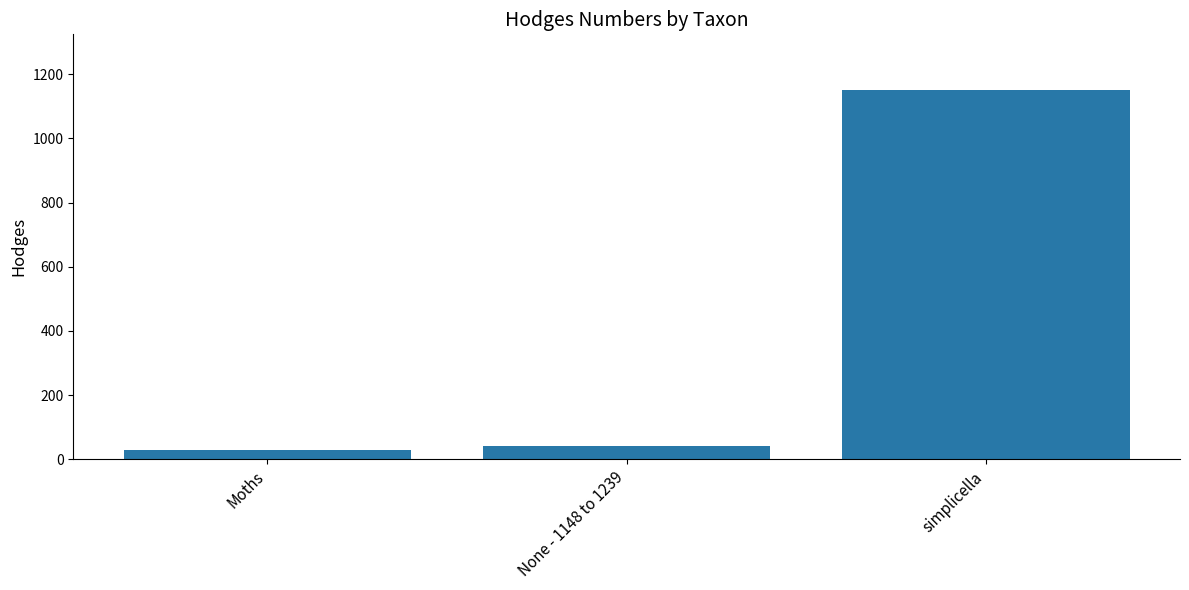

Rank the categories by value from lowest to highest.

Moths, None - 1148 to 1239, simplicella